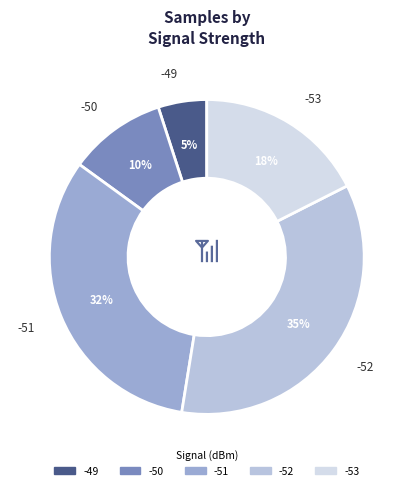

Count the number of slices in the pie.

5